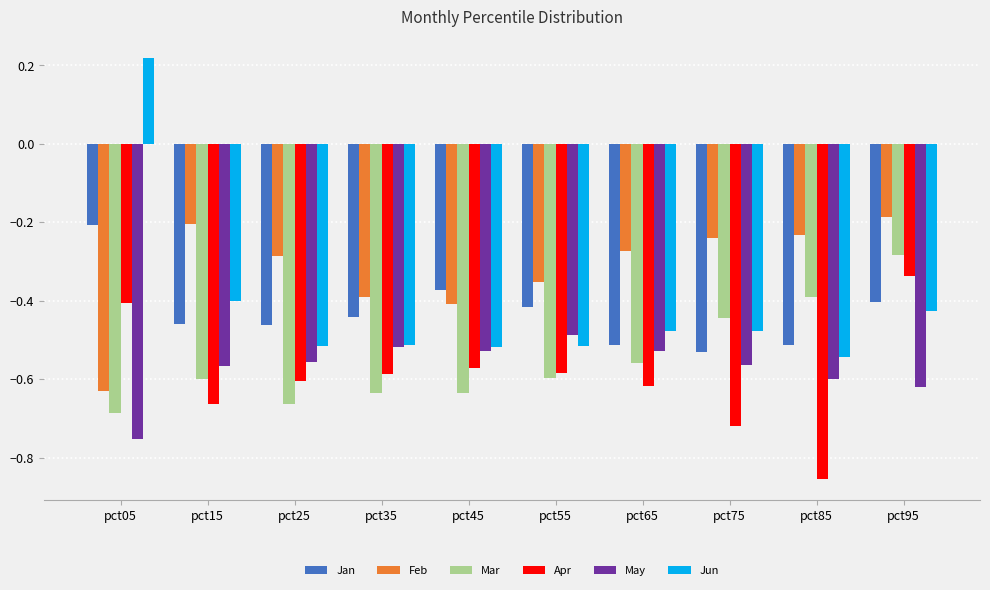

Which category has the lowest value across all series?

pct85